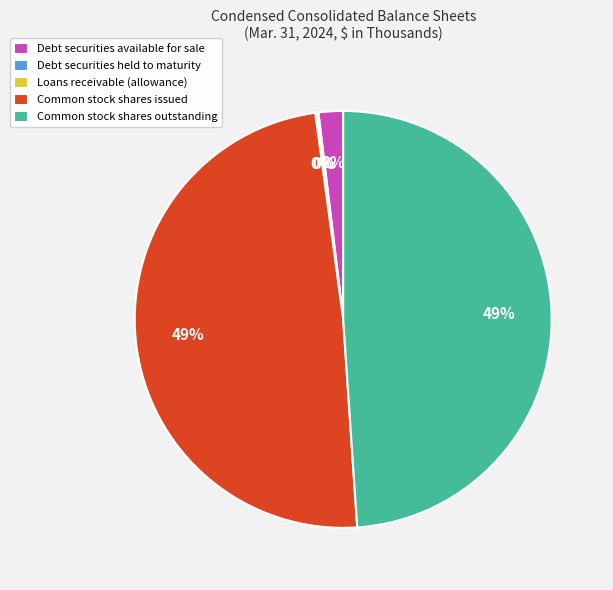

True or false: Common stock shares issued accounts for 35% of the total.

False